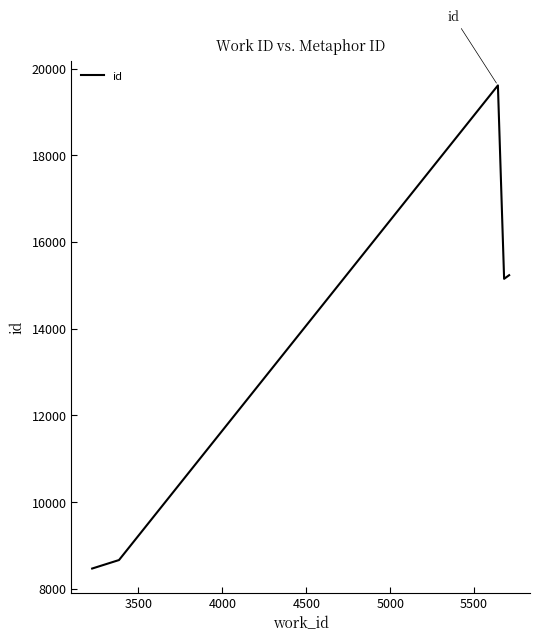

What is the difference between the maximum and minimum values?

11148